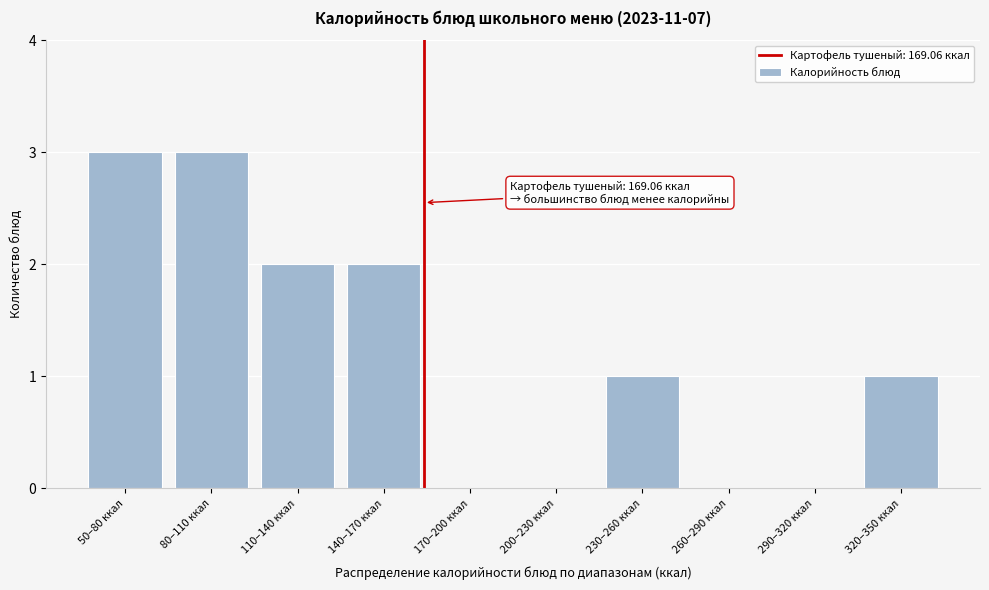

Reading left to right, what are all the values shown in this chart?

50–80 ккал=3	80–110 ккал=3	110–140 ккал=2	140–170 ккал=2	170–200 ккал=0	200–230 ккал=0	230–260 ккал=1	260–290 ккал=0	290–320 ккал=0	320–350 ккал=1